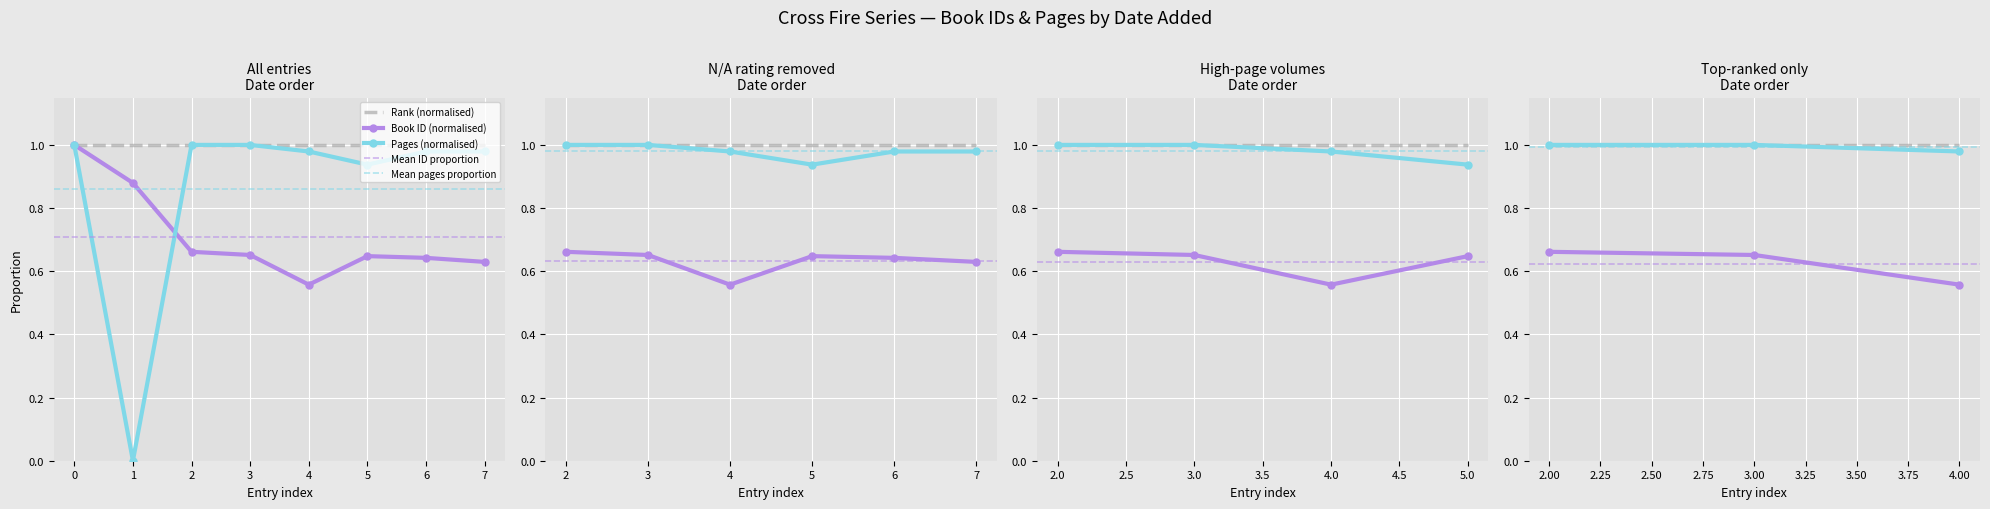

Reading left to right, what are all the values shown in this chart?

id: 1.0	0.9	0.7	0.7	0.6	0.6	0.6	0.6
pages: 1.0	0.0	1.0	1.0	1.0	0.9	1.0	1.0